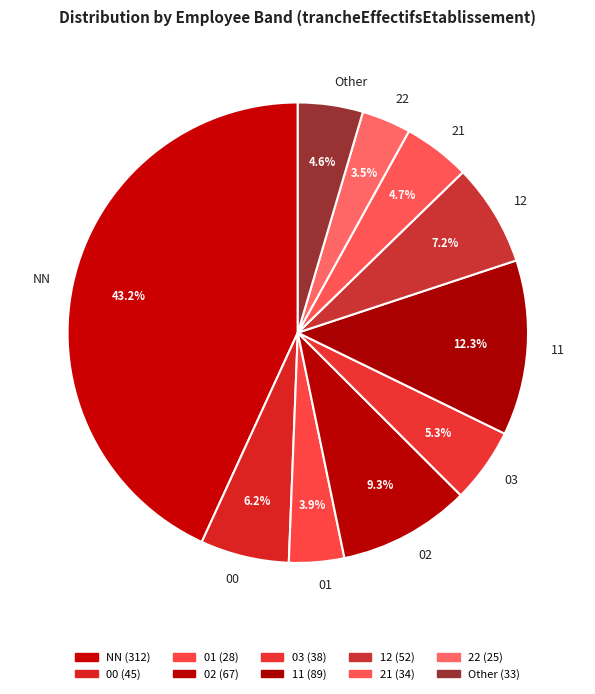

Between NN and 12, which is larger?

NN